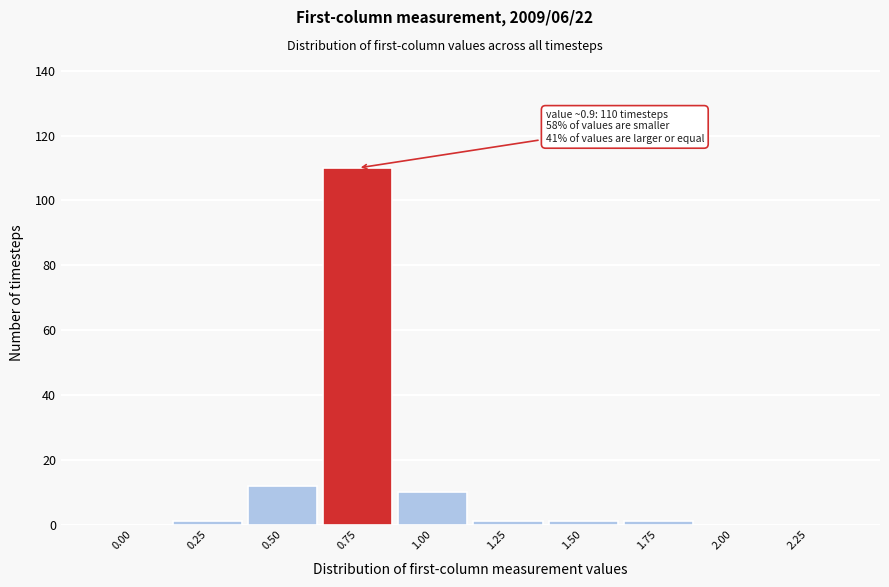

Reading left to right, transcribe all the data shown in this chart.

0.00=0	0.25=1	0.50=12	0.75=110	1.00=10	1.25=1	1.50=1	1.75=1	2.00=0	2.25=0